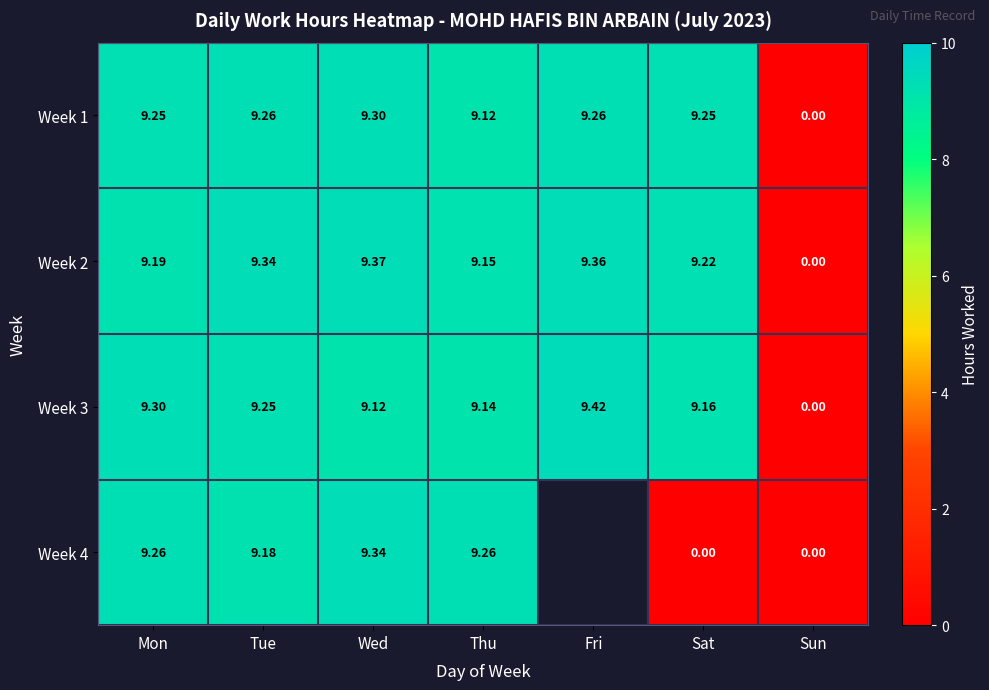

How many values in Week 1 are above zero?

6